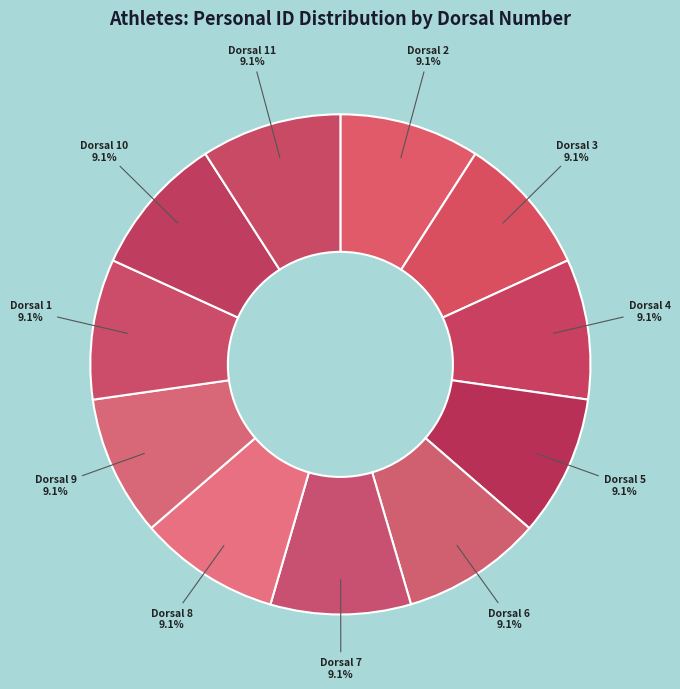

Is there a majority slice in this chart?

No